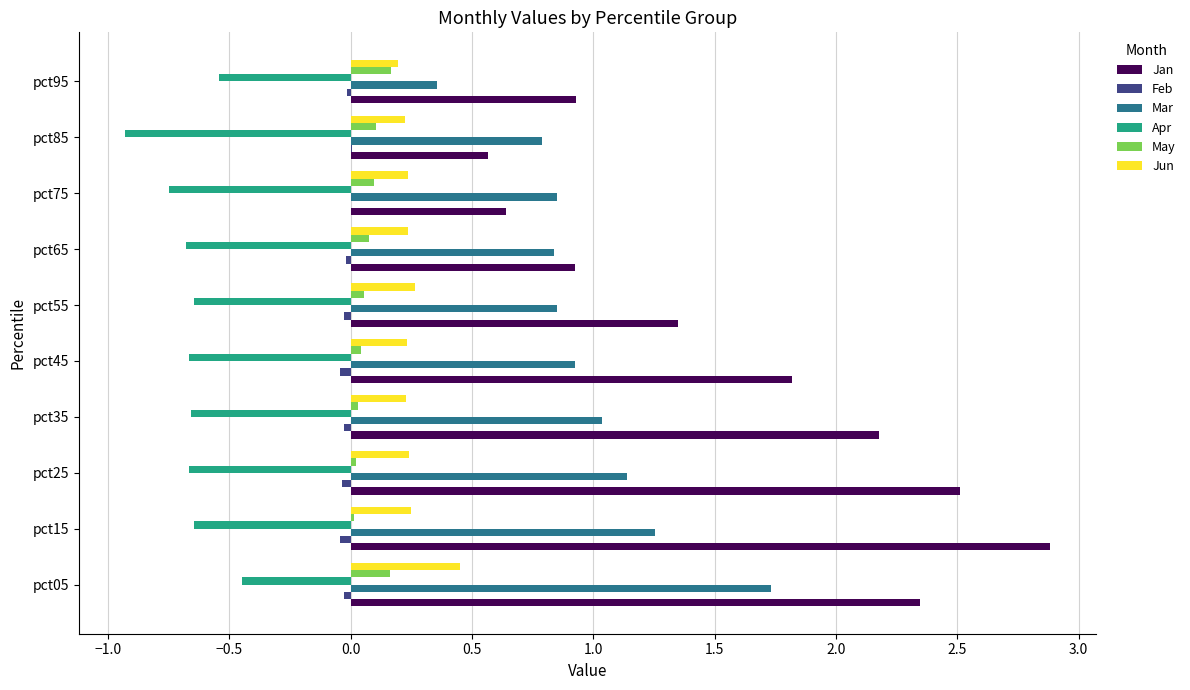

What is the sum of all Apr values?

-6.6